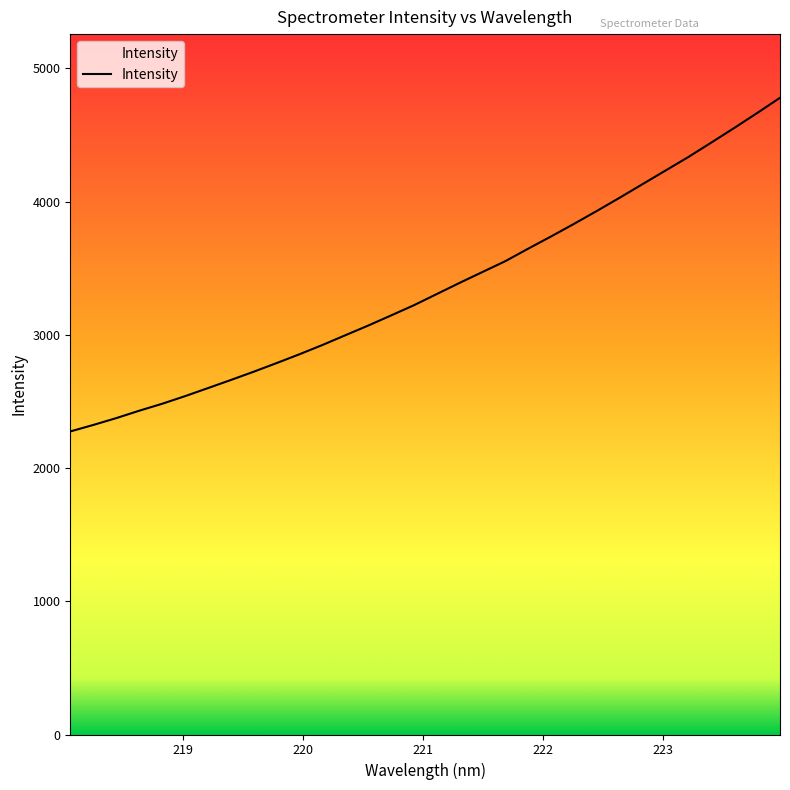

What is the value of the 17th point from the left?

3306.4